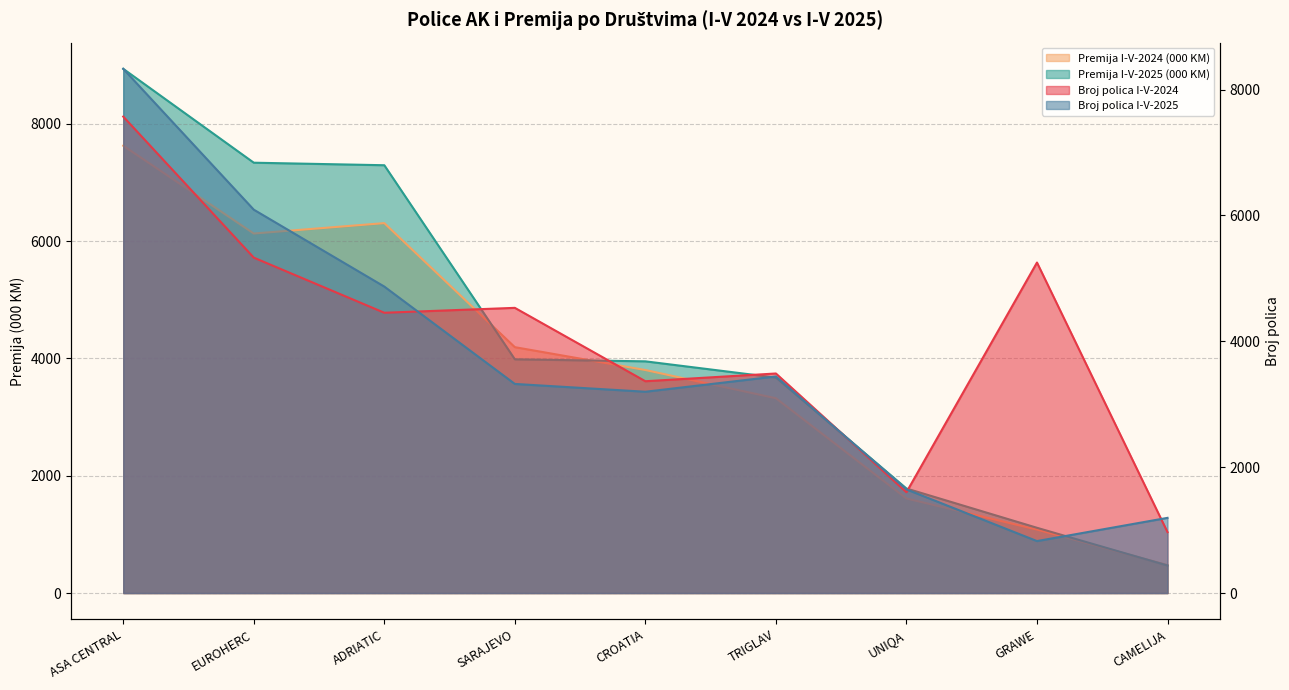

What is the total value across all series at CROATIA?

14316.2